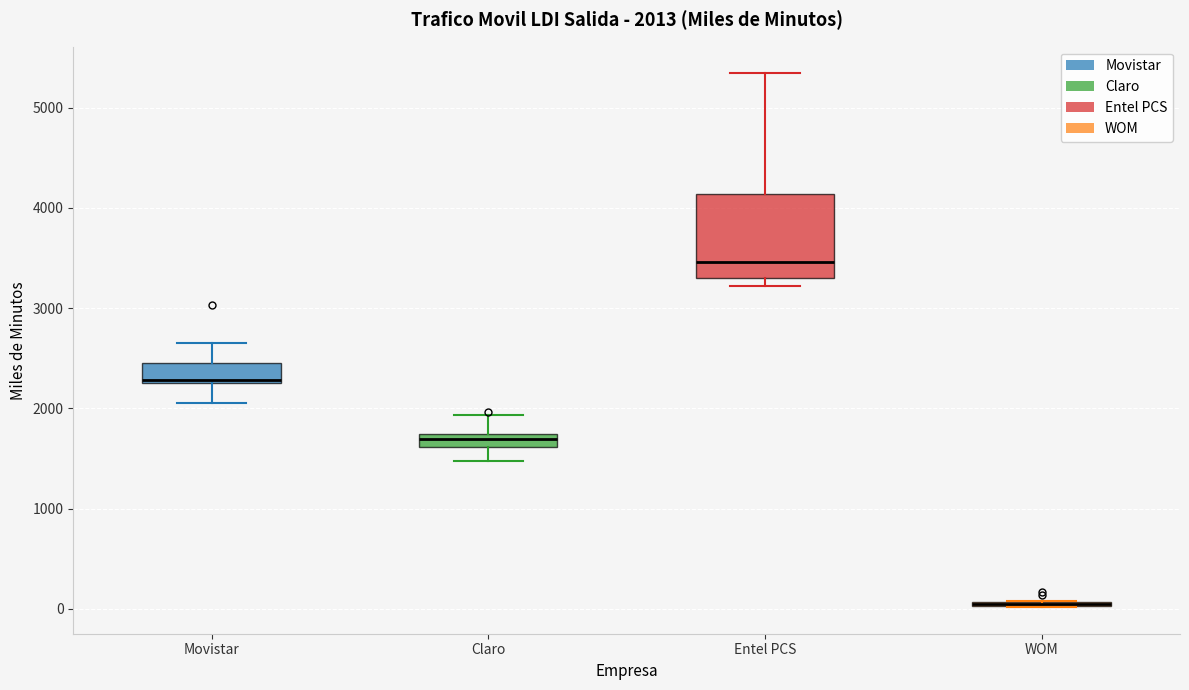

Comparing the boxes themselves (not the whiskers), which one is the tallest?

Entel PCS